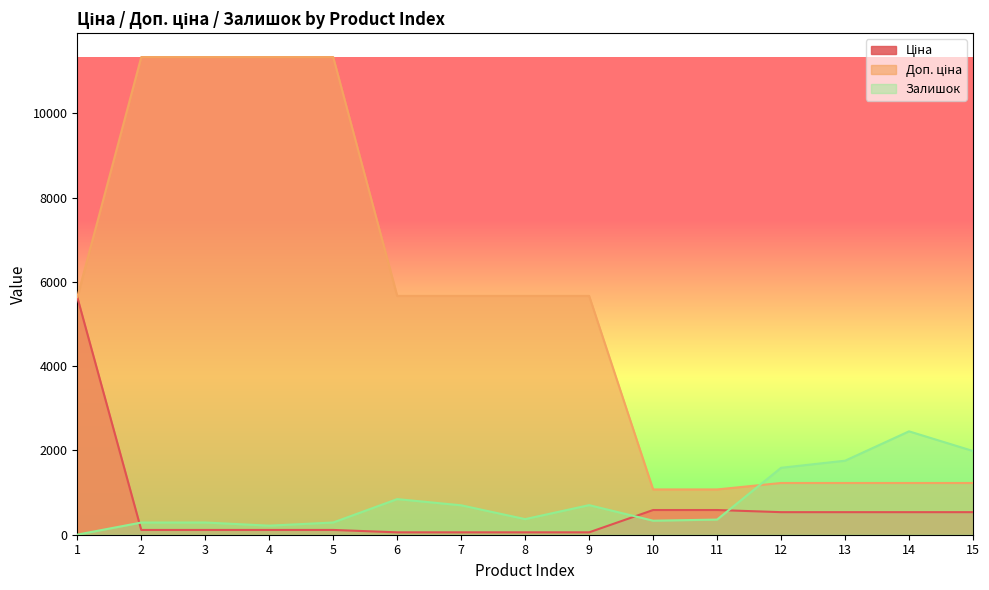

True or false: Ціна has a value of 586.0 at 10.

True